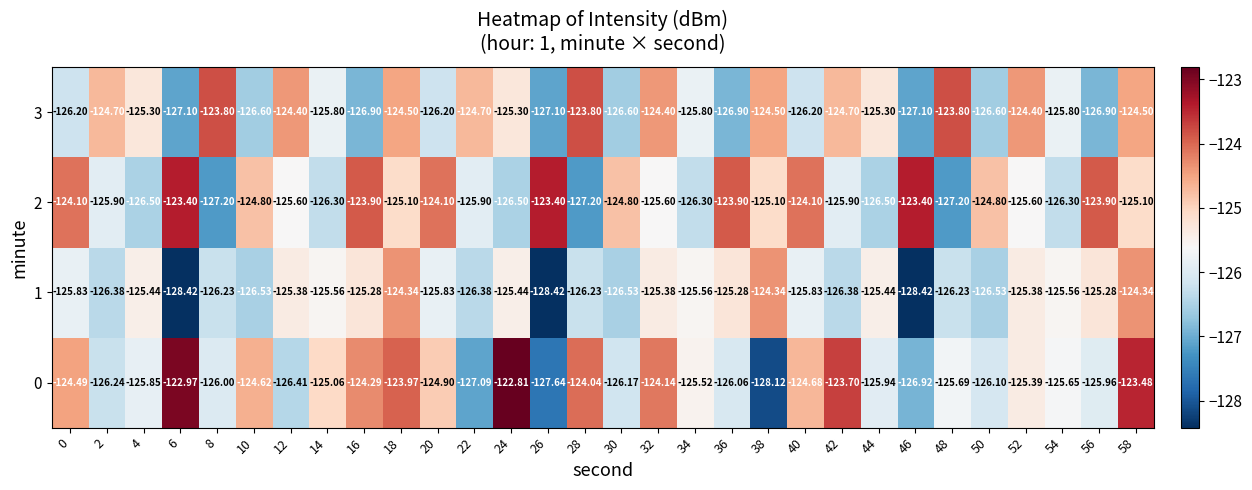

At which category is the sum across all series the highest?

58